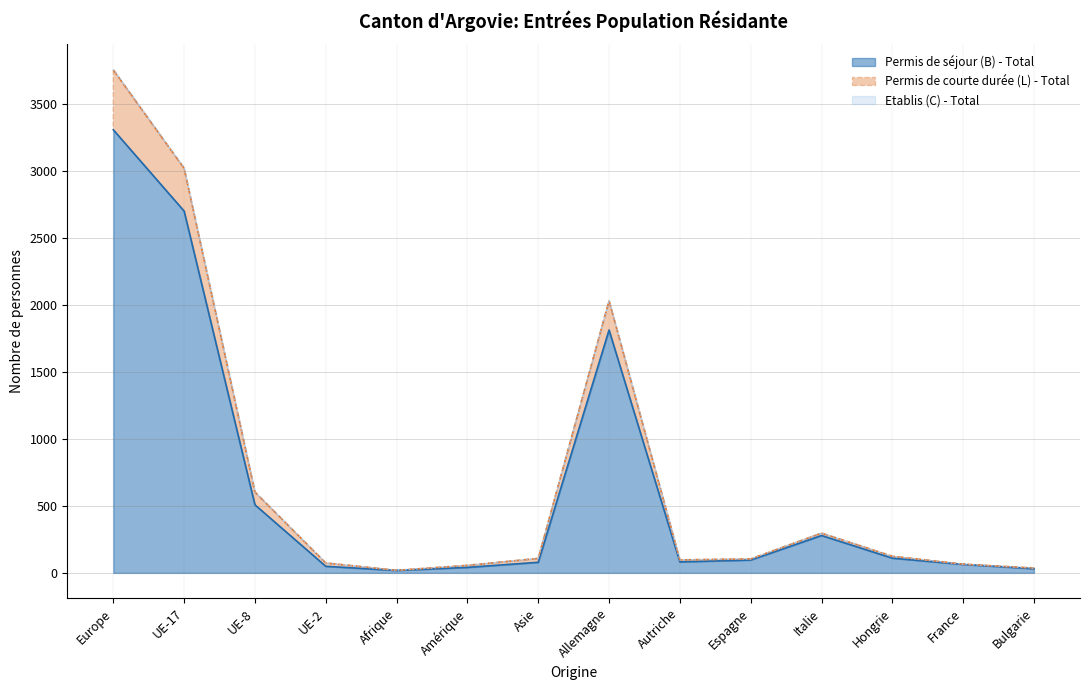

Reading left to right, what are all the values shown in this chart?

Permis de séjour (B) - Total: 3308	2701	508	49	18	41	79	1813	82	96	279	110	63	31
Permis de courte durée (L) - Total: 3755	3020	603	74	19	56	108	2032	97	104	297	124	65	36